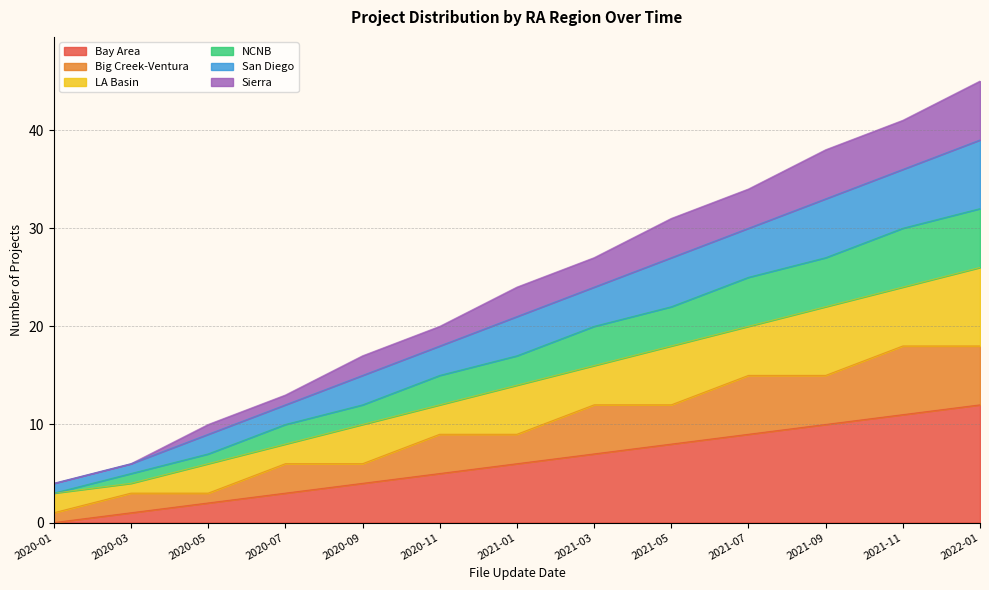

What is the total value across all series at 2020-09?

17